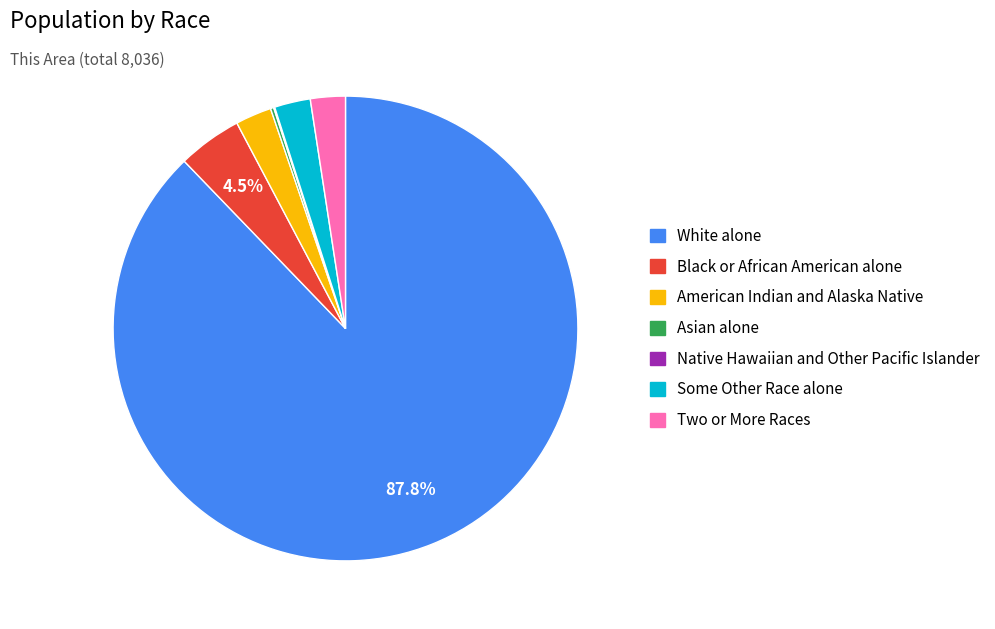

True or false: Two or More Races accounts for 2% of the total.

True